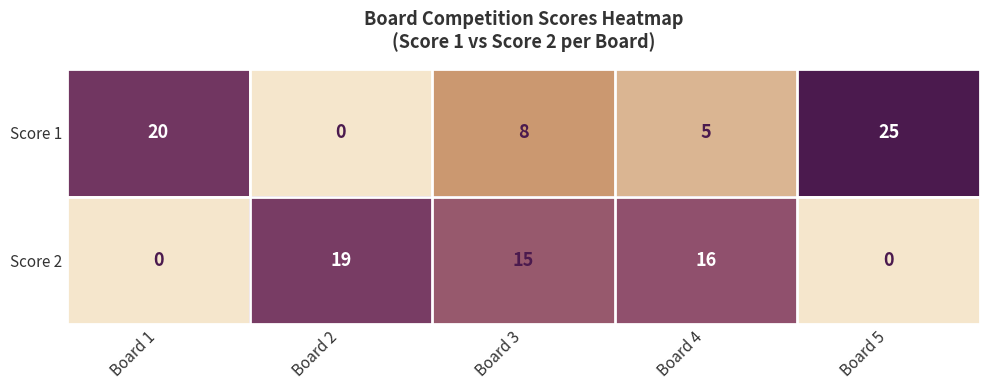

Reading left to right, extract all data points from this chart.

Score 1: 20	0	8	5	25
Score 2: 0	19	15	16	0